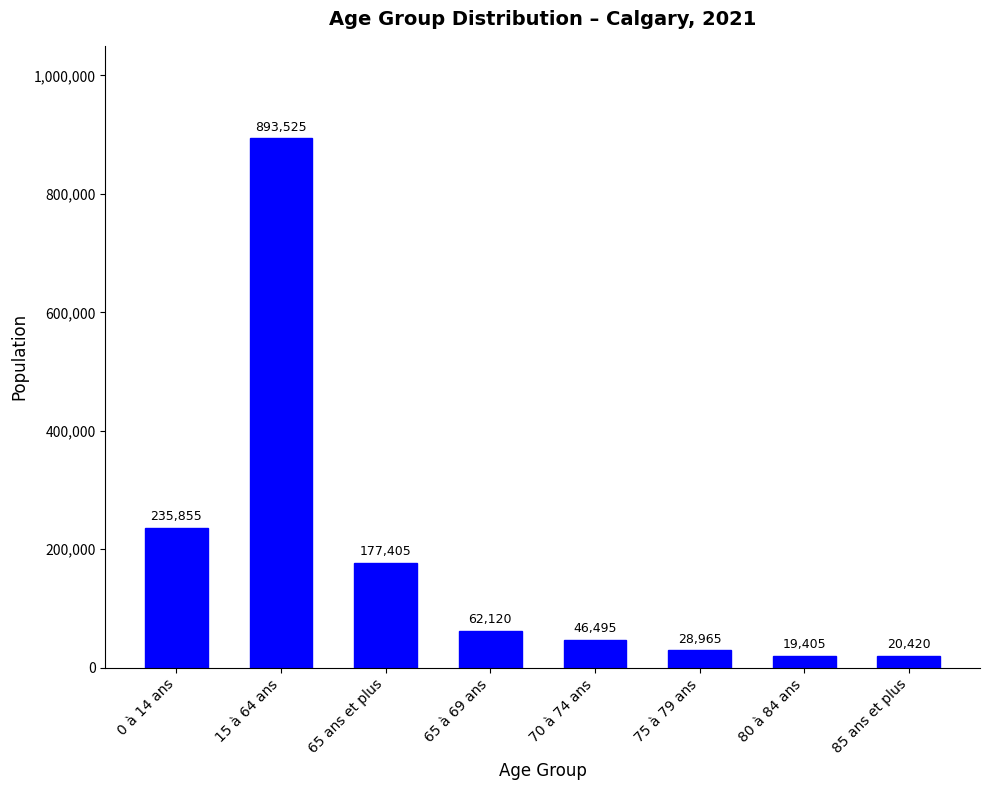

Where does the data first go above 62120?

0 à 14 ans